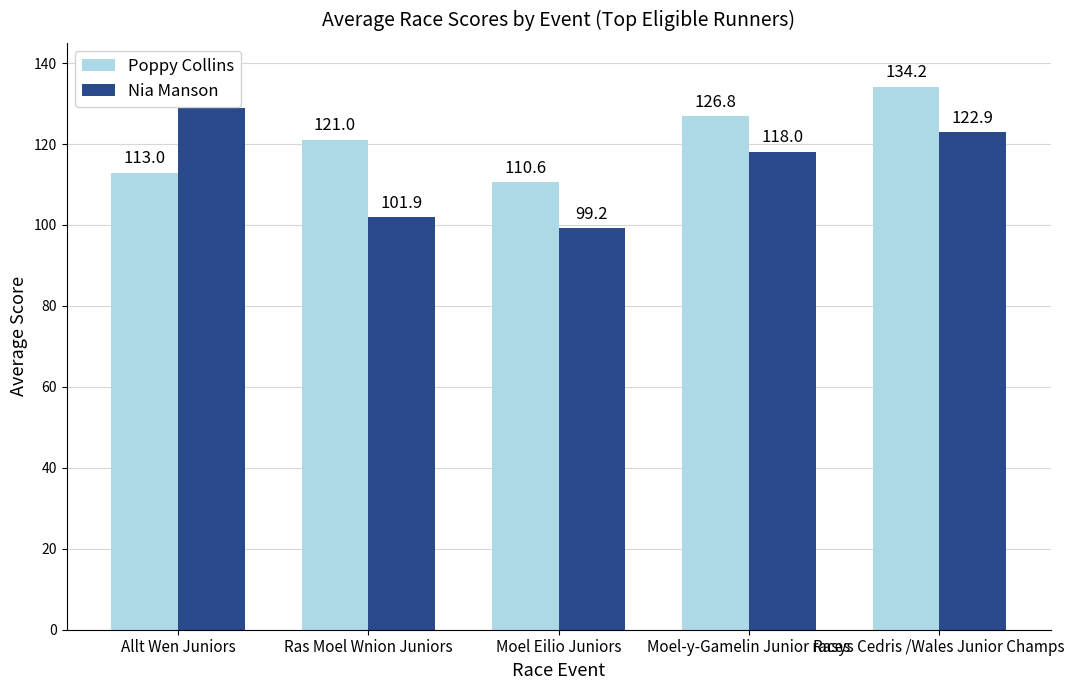

What is the value of the Nia Manson bar at the 1st from the left?

128.9